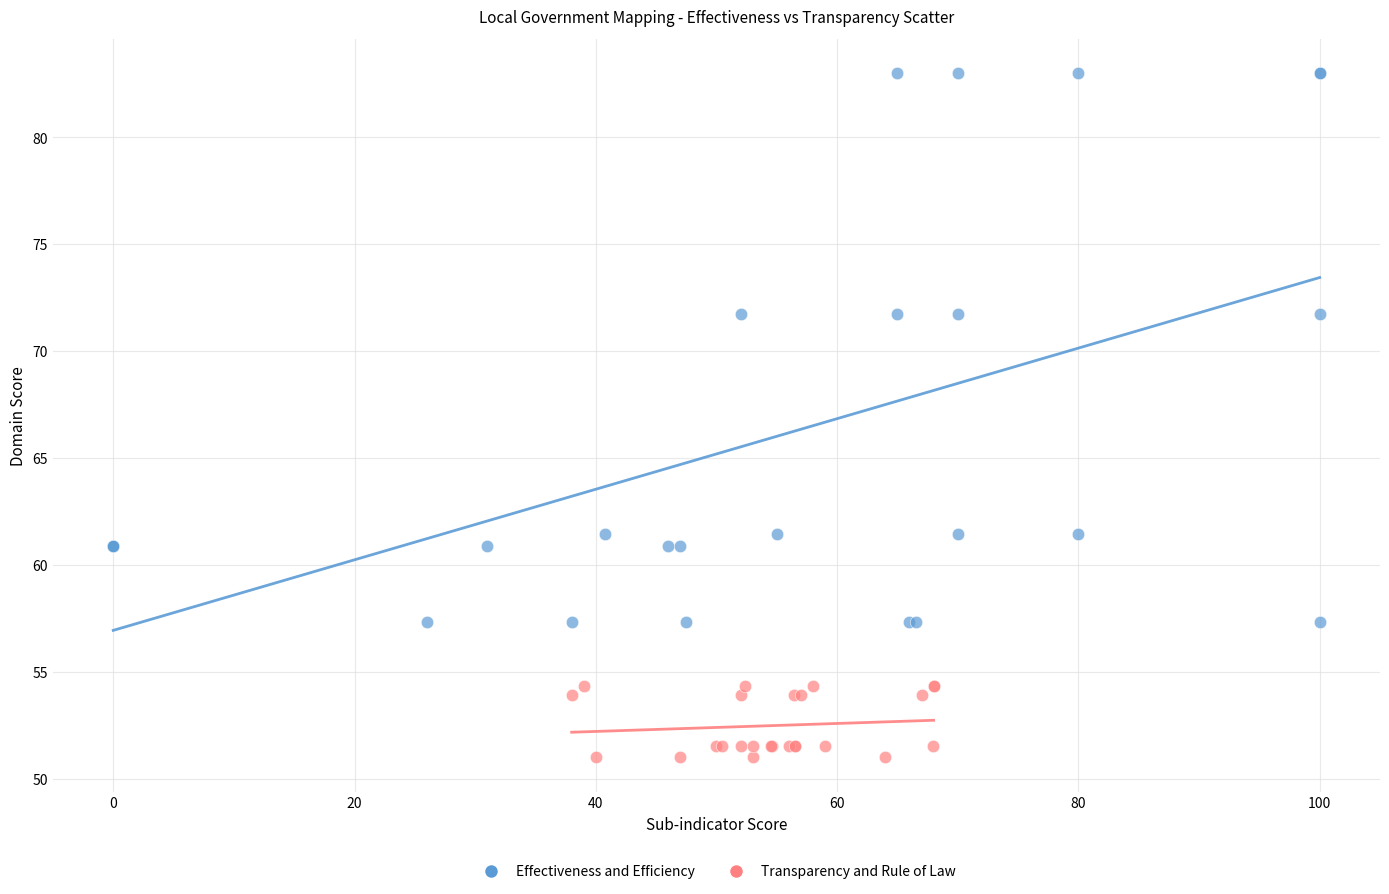

Which series reaches the maximum Y coordinate?

Effectiveness and Efficiency